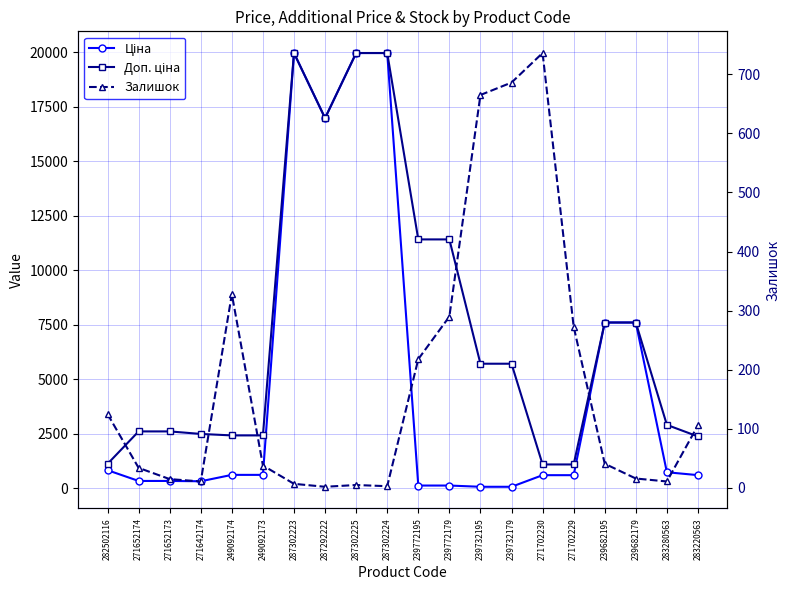

In Ціна, how many points are lower than both neighbors (excluding endpoints)?

2